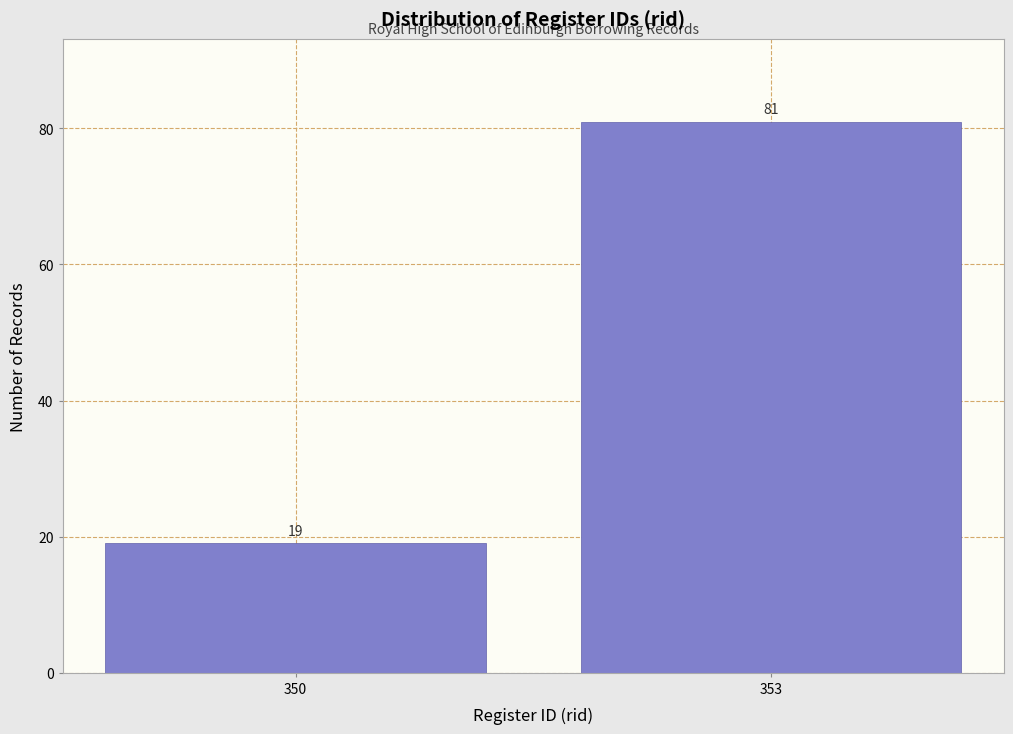

Reading right to left, what are all the values shown in this chart?

81	19